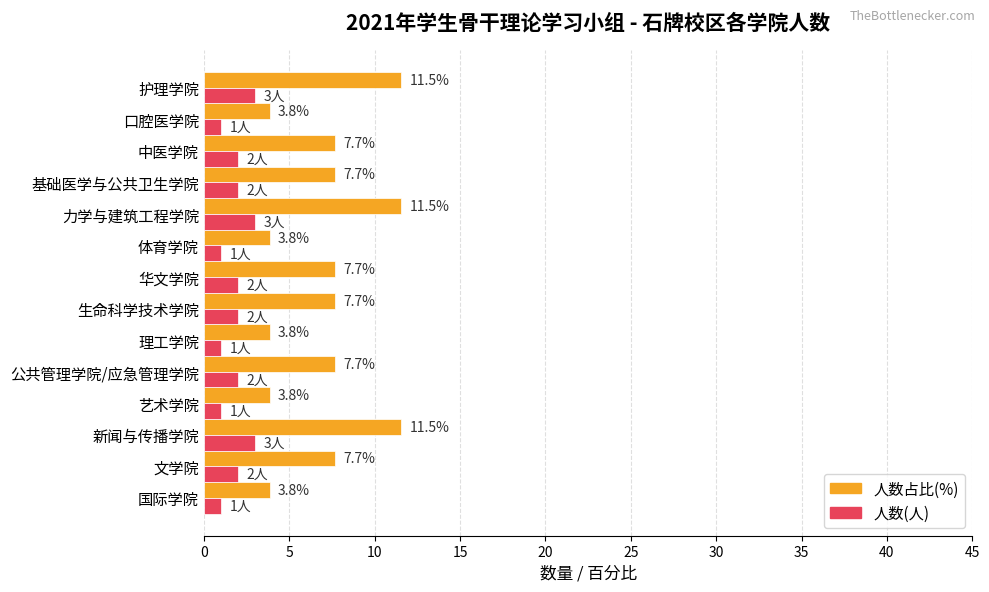

What is the average value of the 人数(人) series?

1.9